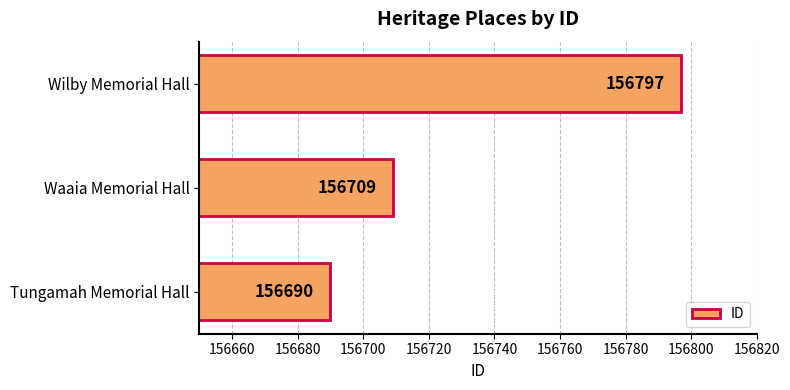

What is the sum of all values?

470196